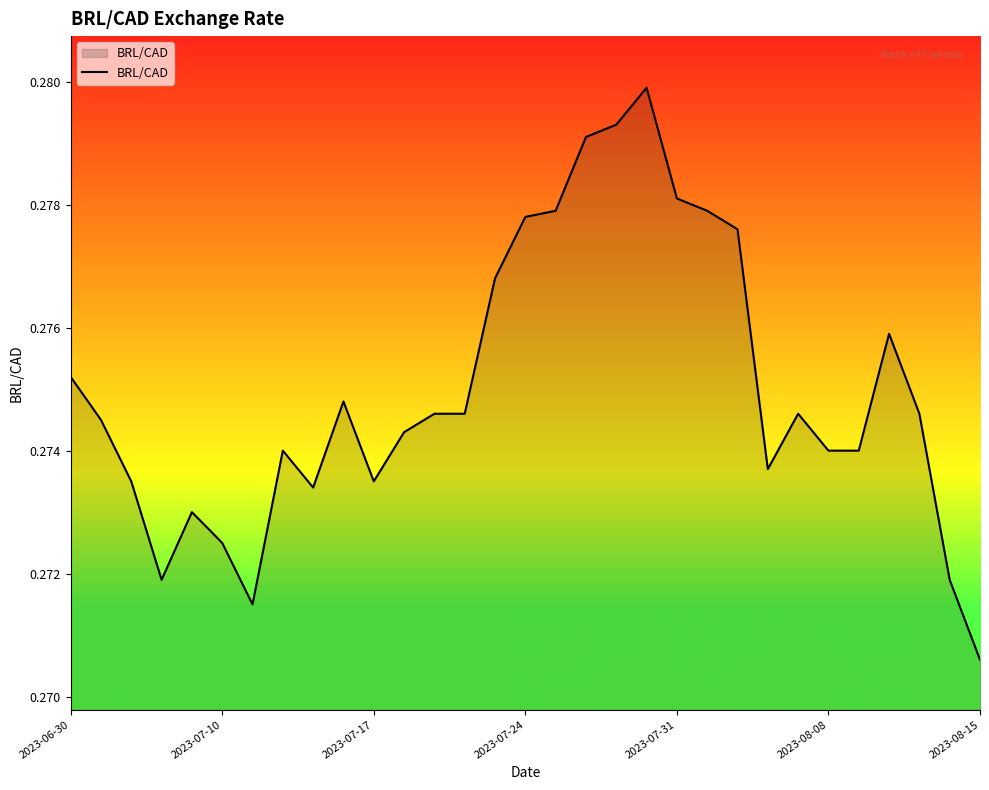

At which category does the chart reach its minimum across all series?

2023-08-15